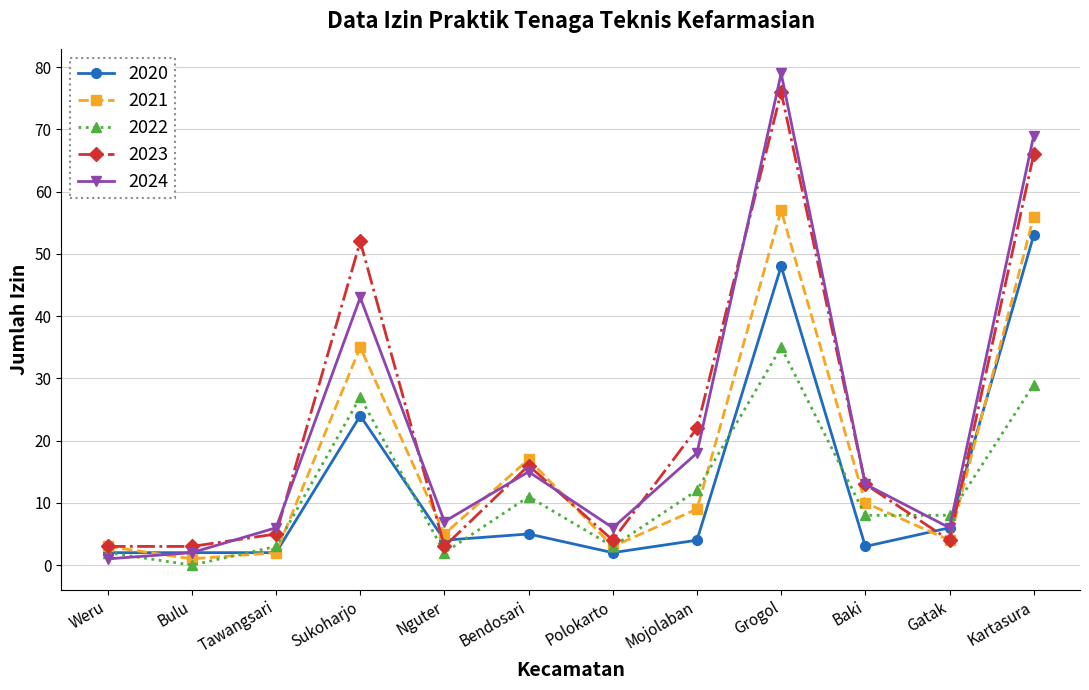

Rank the series by their maximum value, from highest to lowest.

2024, 2023, 2021, 2020, 2022